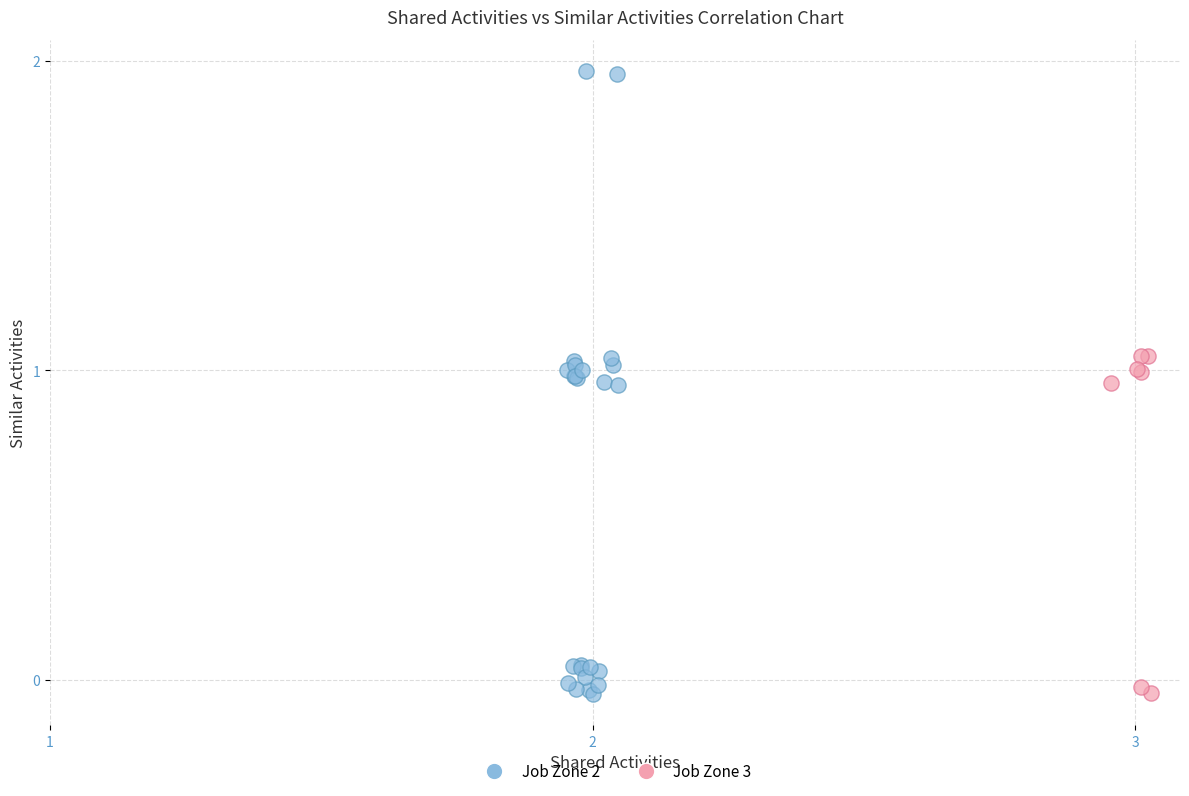

Which series reaches the maximum Y coordinate?

Job Zone 2